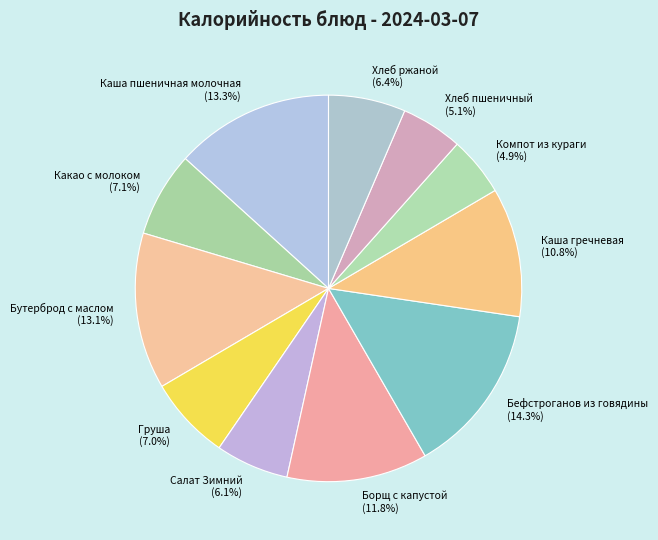

Does Борщ с капустой account for over 50% of the chart?

No